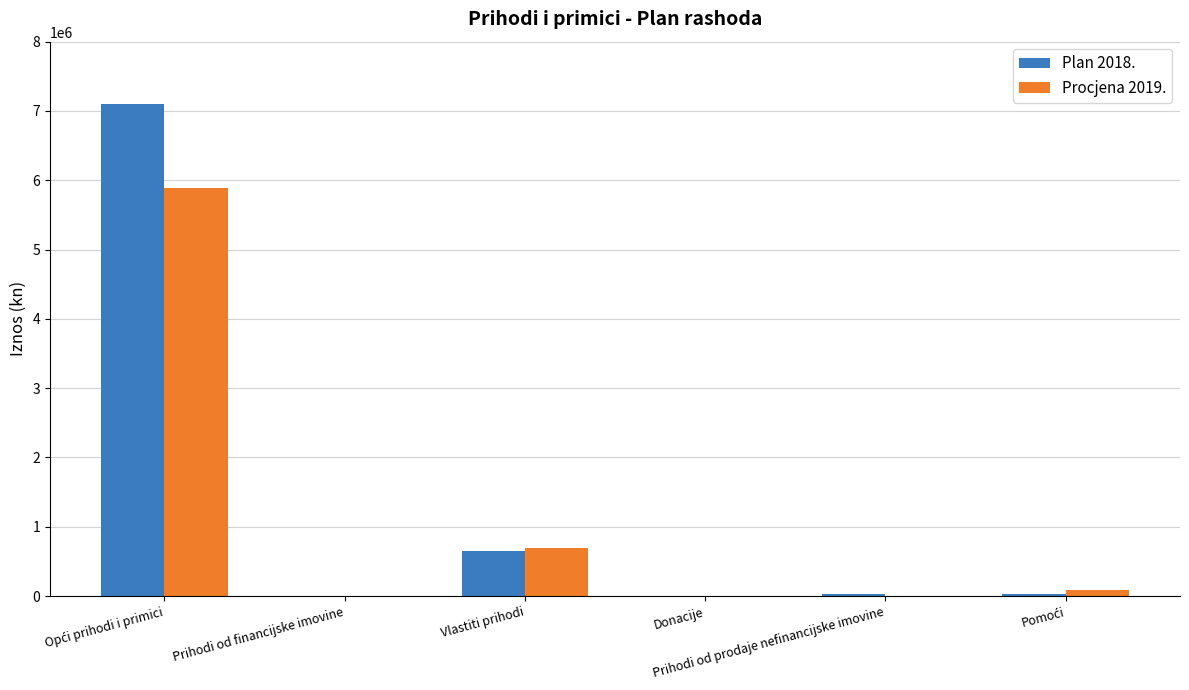

What is the maximum value shown in the chart?

7106466.0